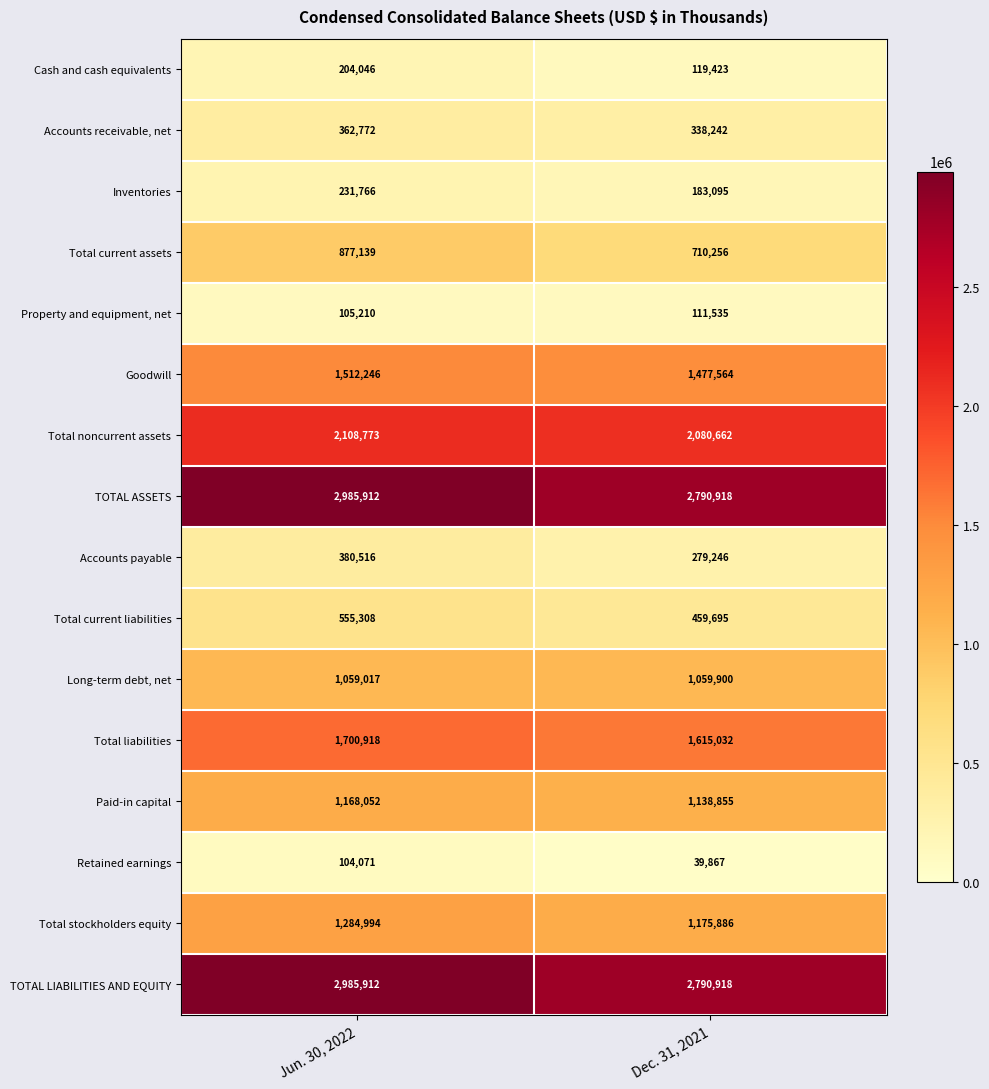

Rank the categories by Total liabilities value from highest to lowest.

Jun. 30, 2022, Dec. 31, 2021